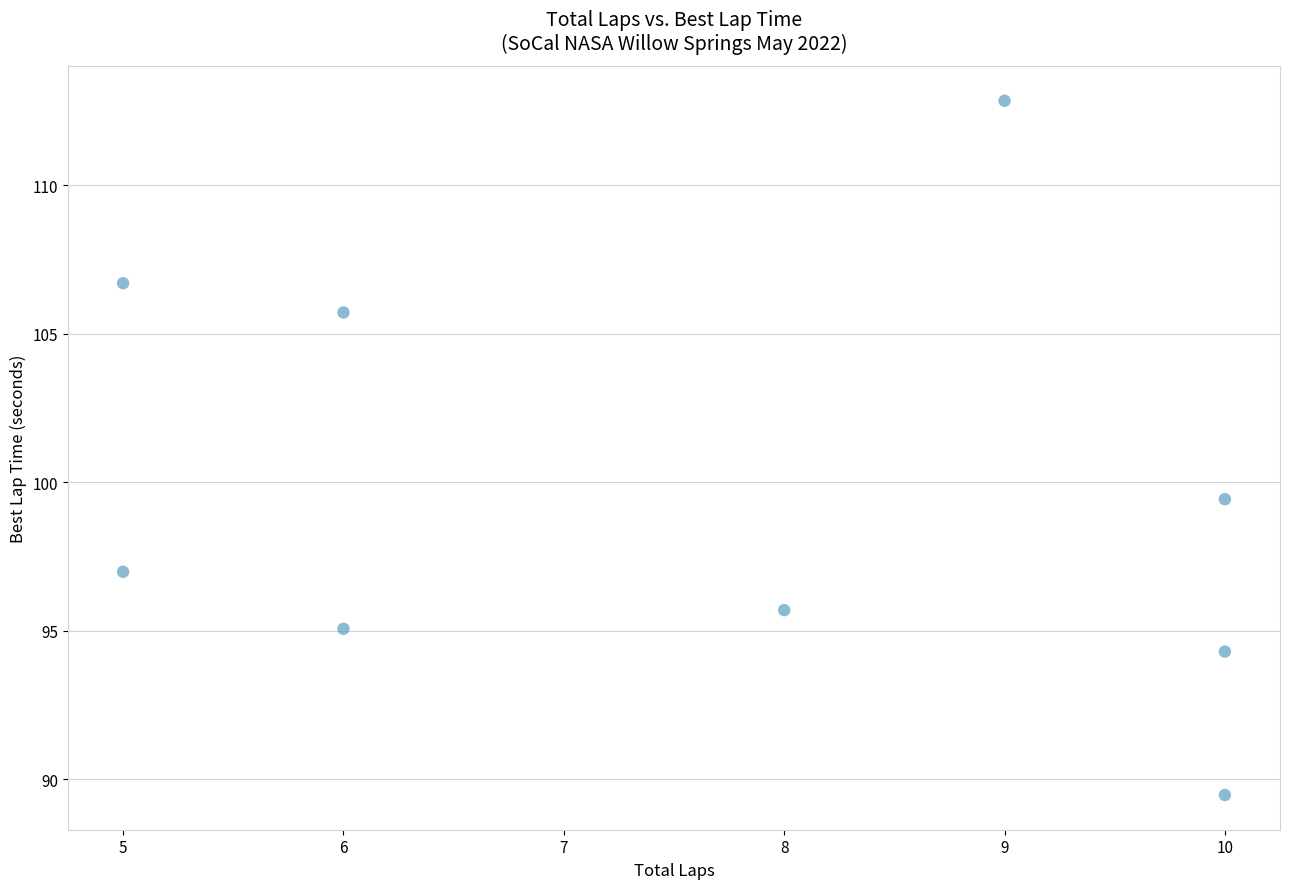

What is the average Y value?

99.6